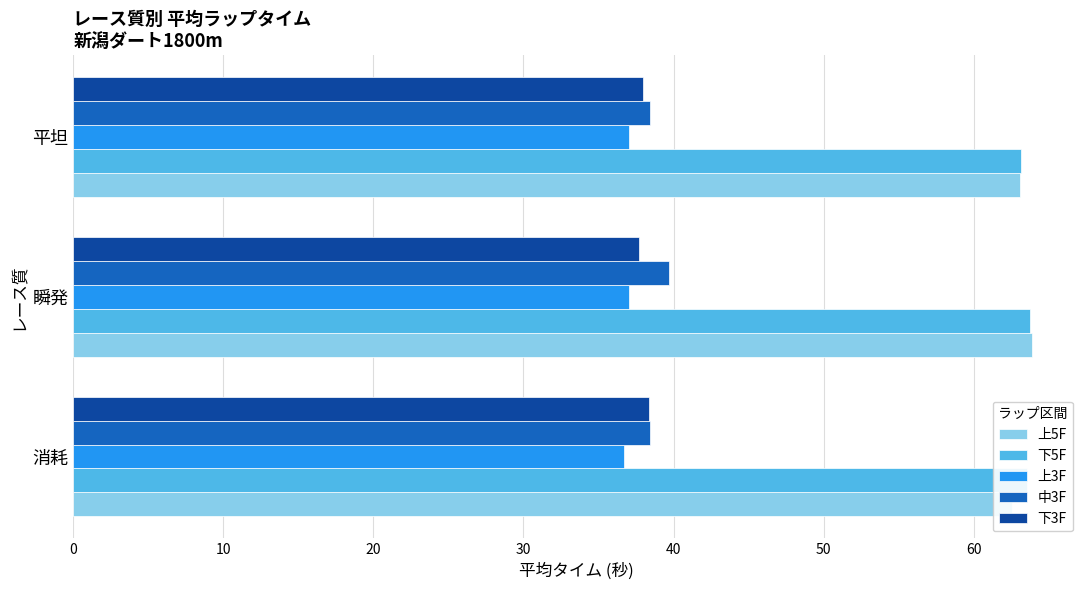

Reading left to right, list all the values displayed in this chart.

上5F: 62.6	63.9	63.1
下5F: 63.5	63.8	63.2
上3F: 36.7	37.0	37.0
中3F: 38.4	39.7	38.5
下3F: 38.4	37.7	38.0